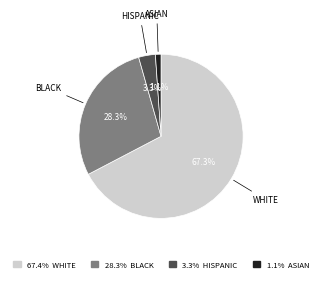

Is HISPANIC the majority of the pie?

No